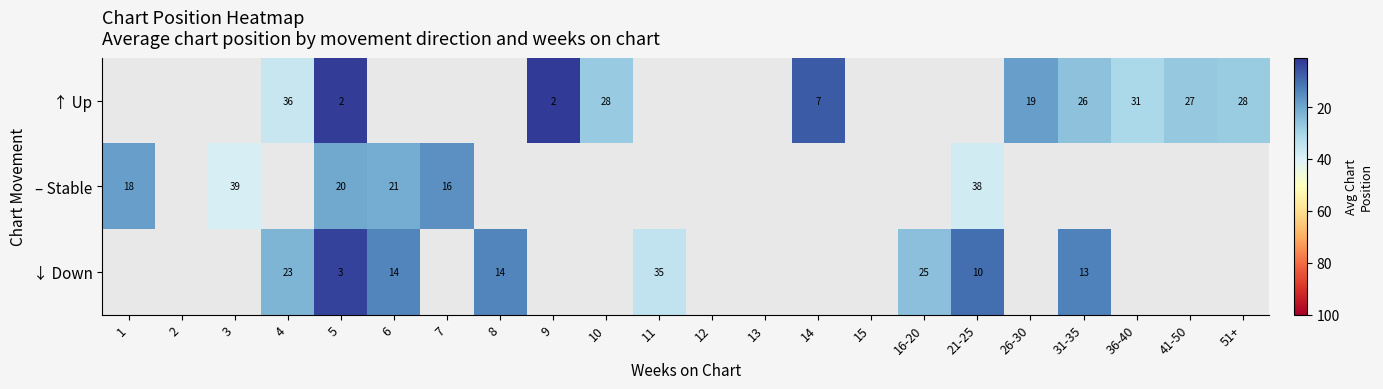

The value of ↓ Down at 11 is 35. True or false?

True